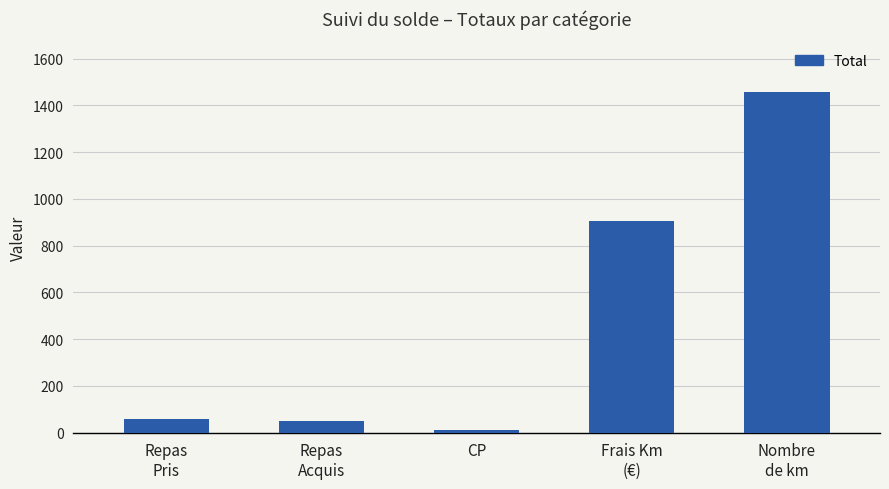

Reading right to left, transcribe all the data shown in this chart.

1456.0	907.7	12.0	52.0	59.0